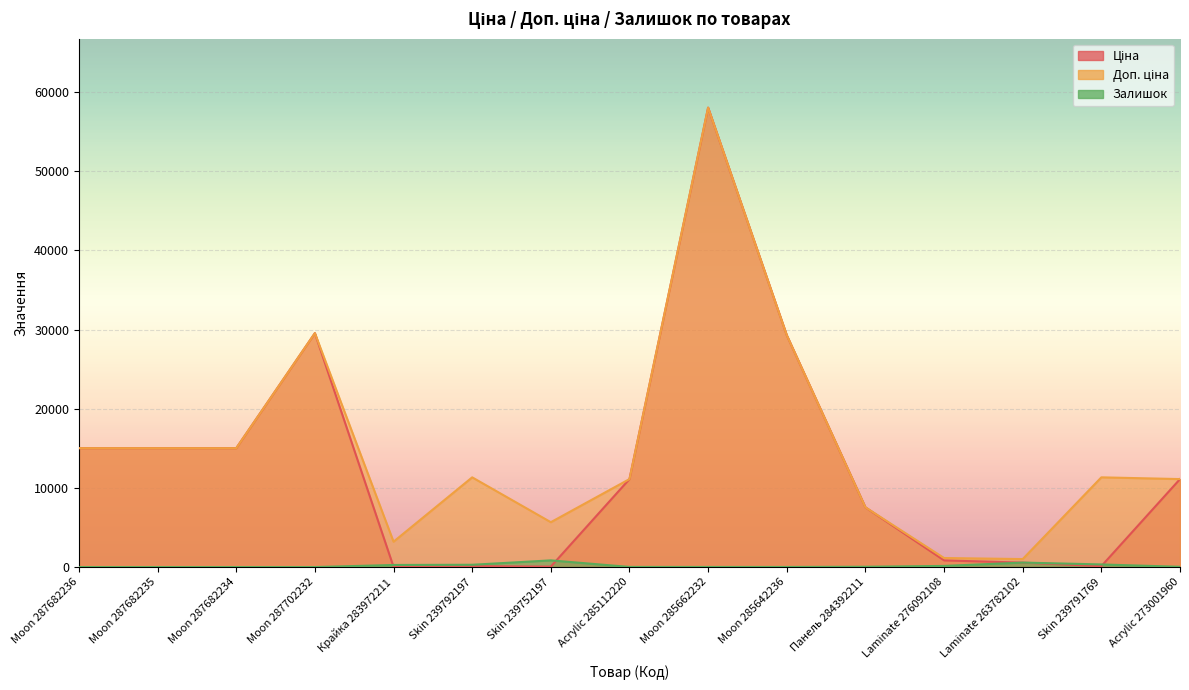

True or false: Залишок and Доп. ціна cross at least once.

False